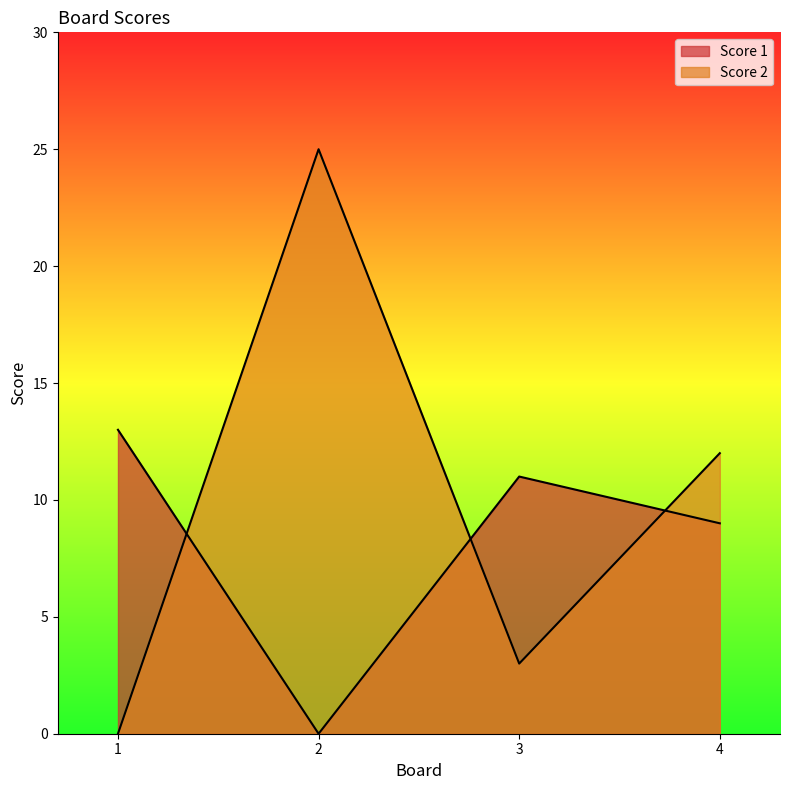

How many lines are shown in the chart?

2